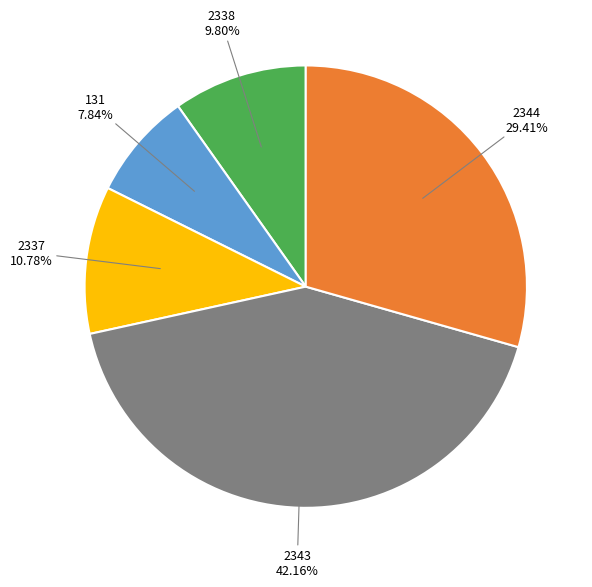

Is there a majority slice in this chart?

No